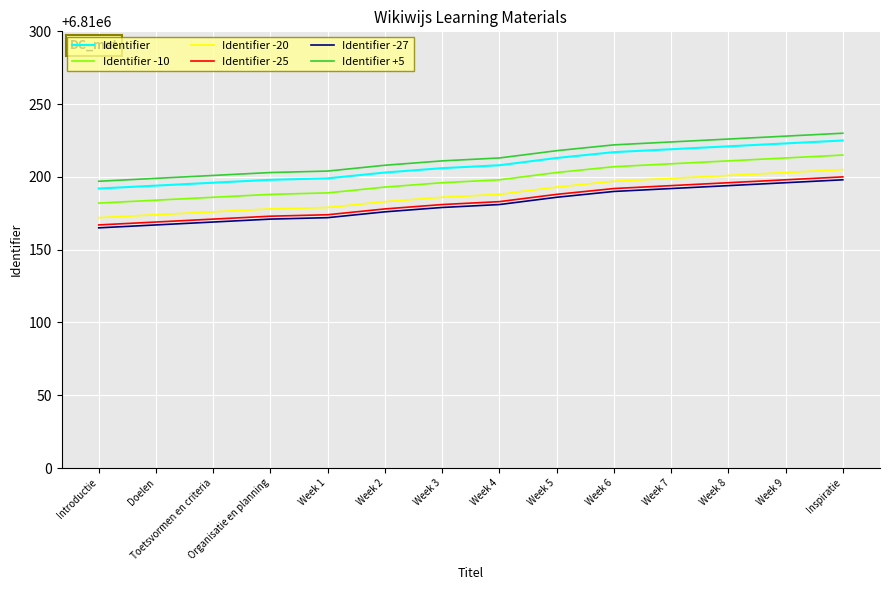

What is the maximum value shown in the chart?

6810230